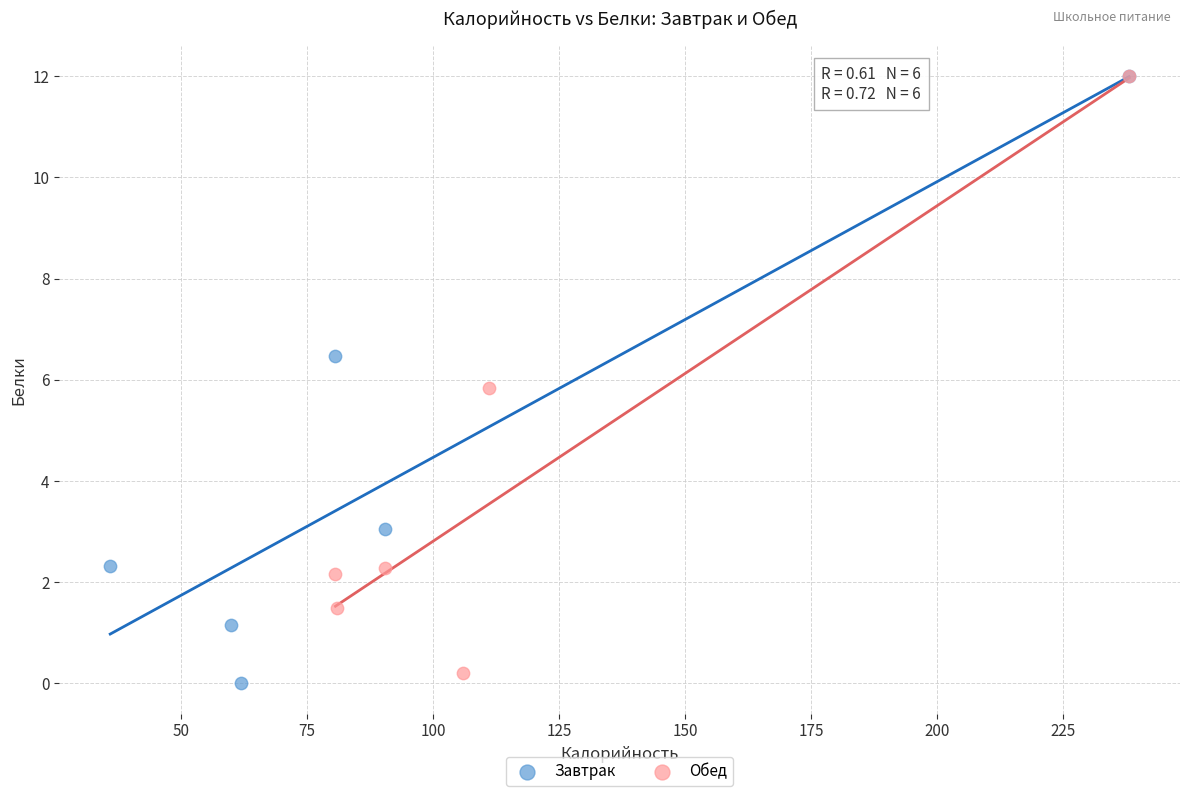

Which series has the widest spread of Y values?

Завтрак